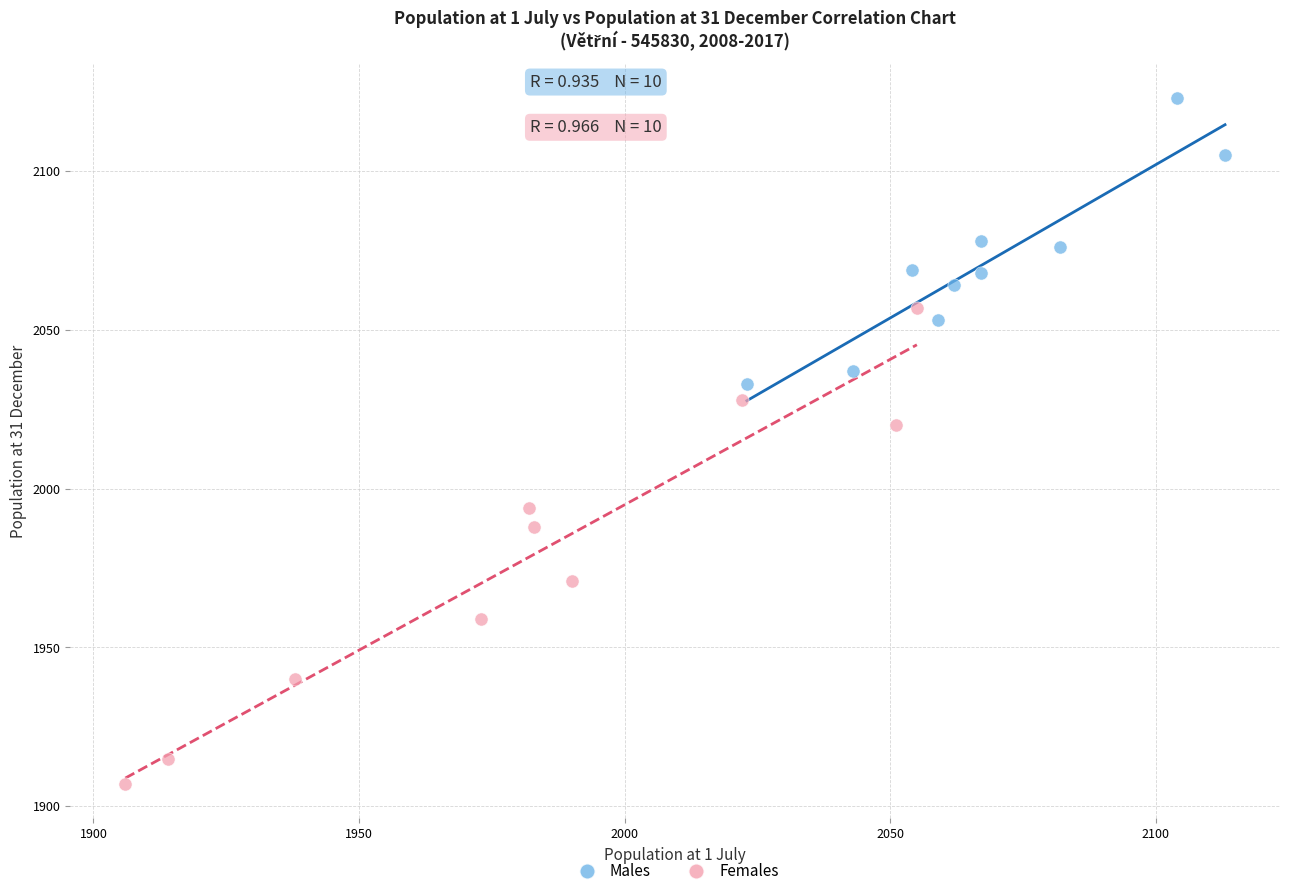

Which series contains the highest Y value?

Males